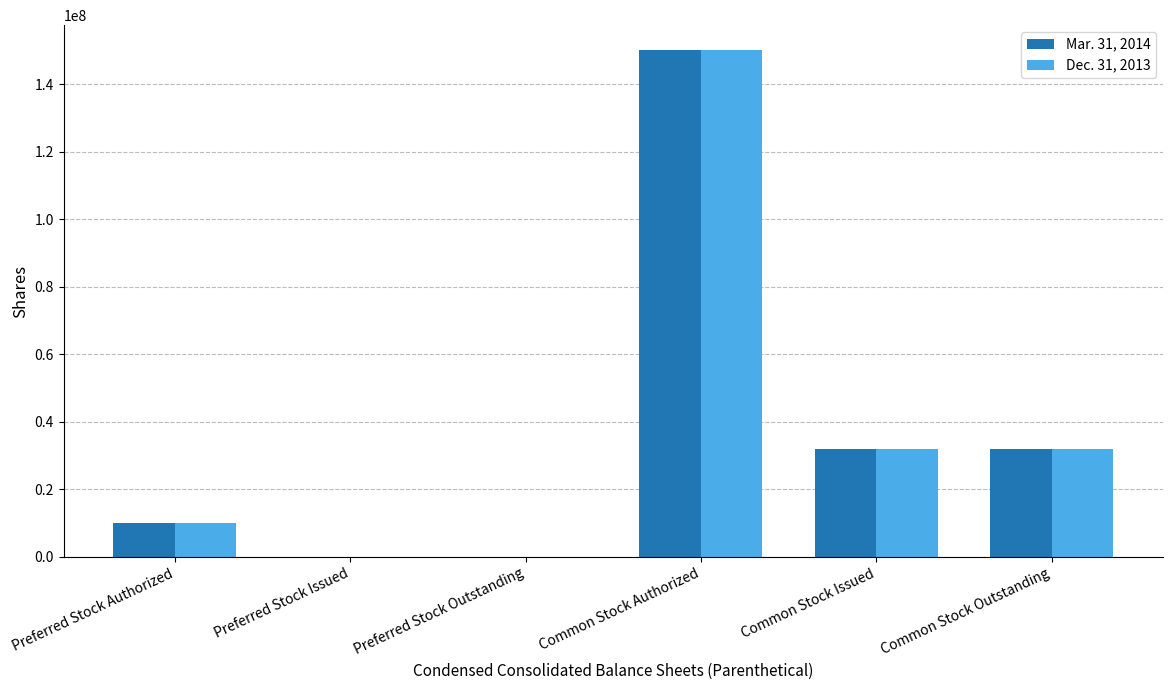

What is the total value across all series at Common Stock Outstanding?

64000000